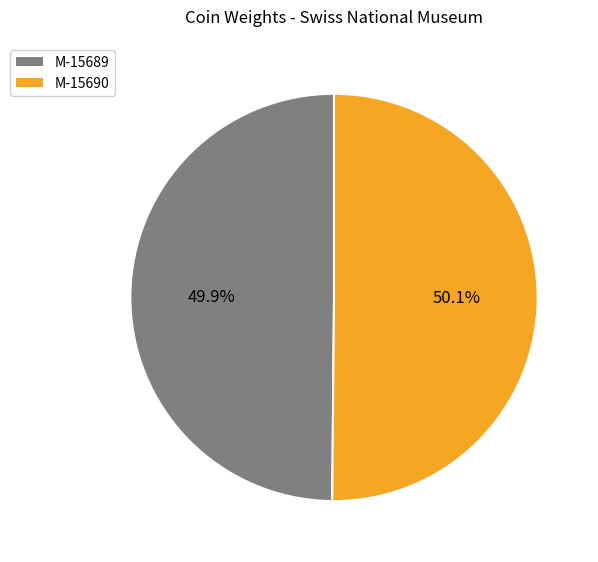

To the nearest percent, what is the average slice percentage?

50%